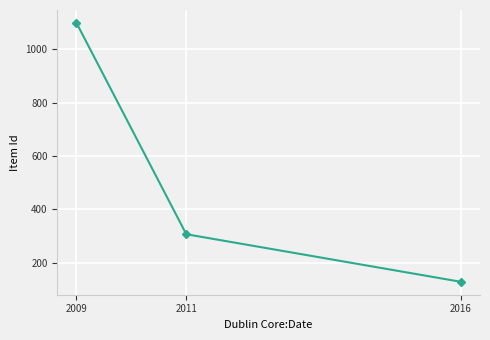

List the labels in order of value, smallest first.

2016, 2011, 2009